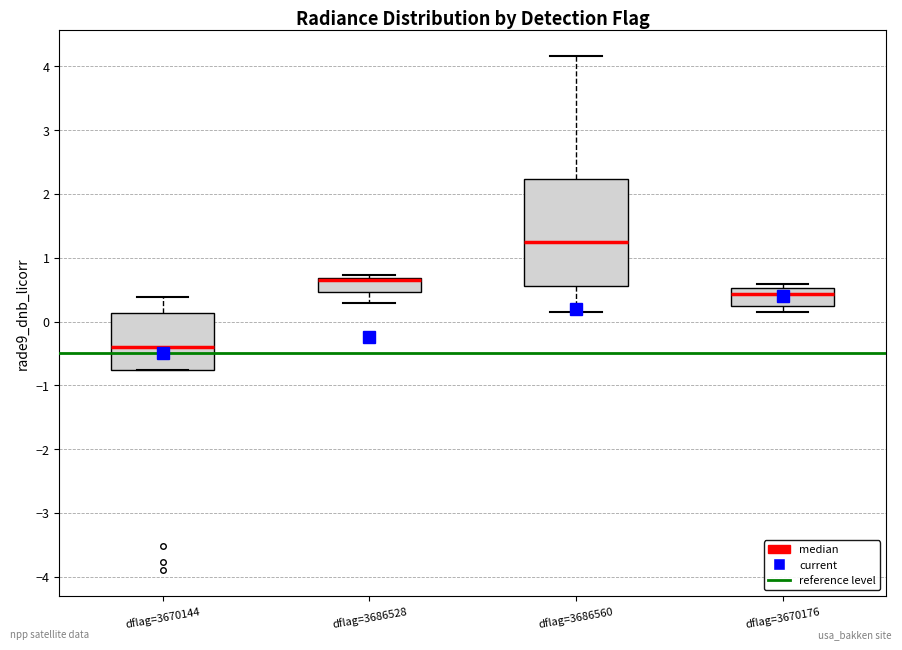

Reading left to right, read every box against the y-axis: the position of its median line, the range the box covers, and the ends of its whiskers. The values are not printed on the chart, so give them approximately, as read against the axis.

dflag=3670144: median -0.4, box -0.8 to 0.1, whiskers -0.8 to 0.4
dflag=3686528: median 0.6 (drawn on the box's upper edge), box 0.5 to 0.7, whiskers 0.3 to 0.7 (just above the box's upper edge)
dflag=3686560: median 1.2, box 0.6 to 2.2, whiskers 0.1 to 4.2
dflag=3670176: median 0.4, box 0.2 to 0.5, whiskers 0.1 to 0.6